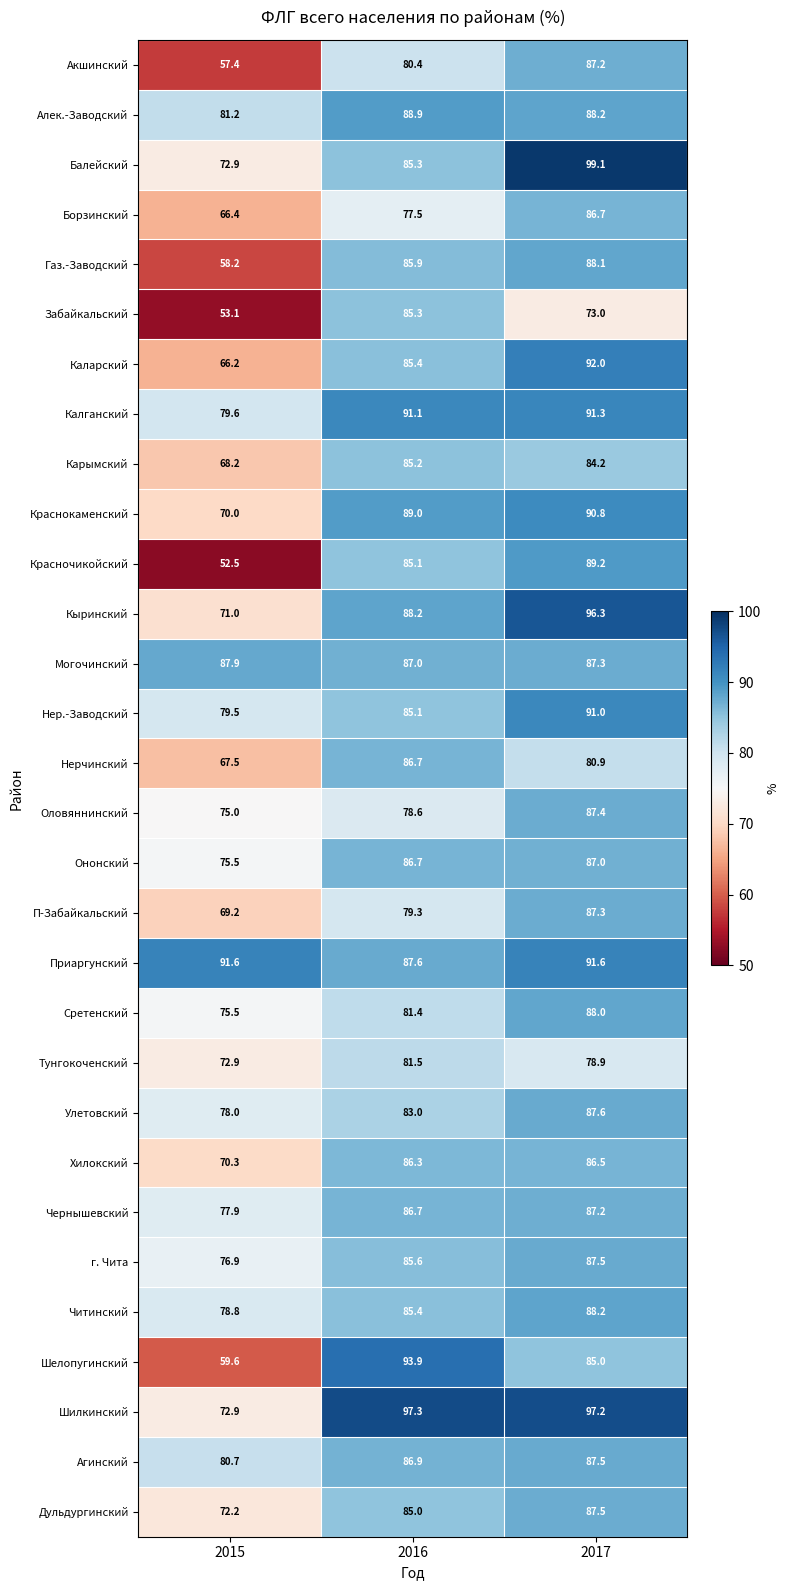

What is the difference between the Балейский values at 2016 and 2015?

12.4